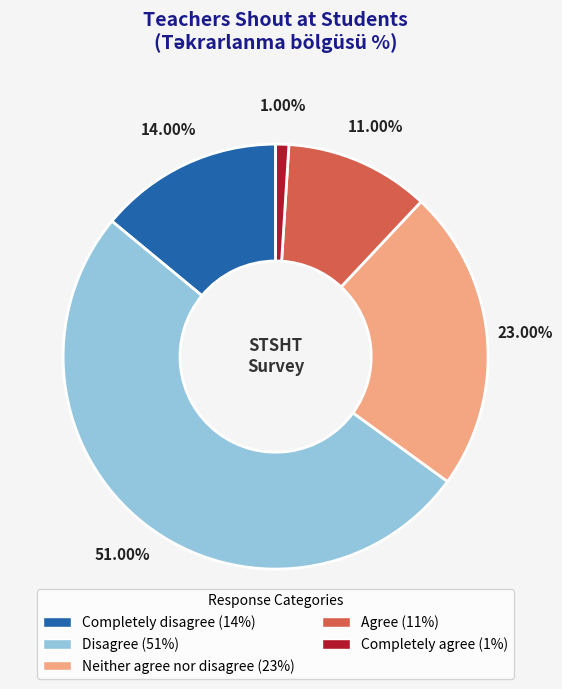

To the nearest percent, what is the combined percentage of Agree and Completely disagree?

25%